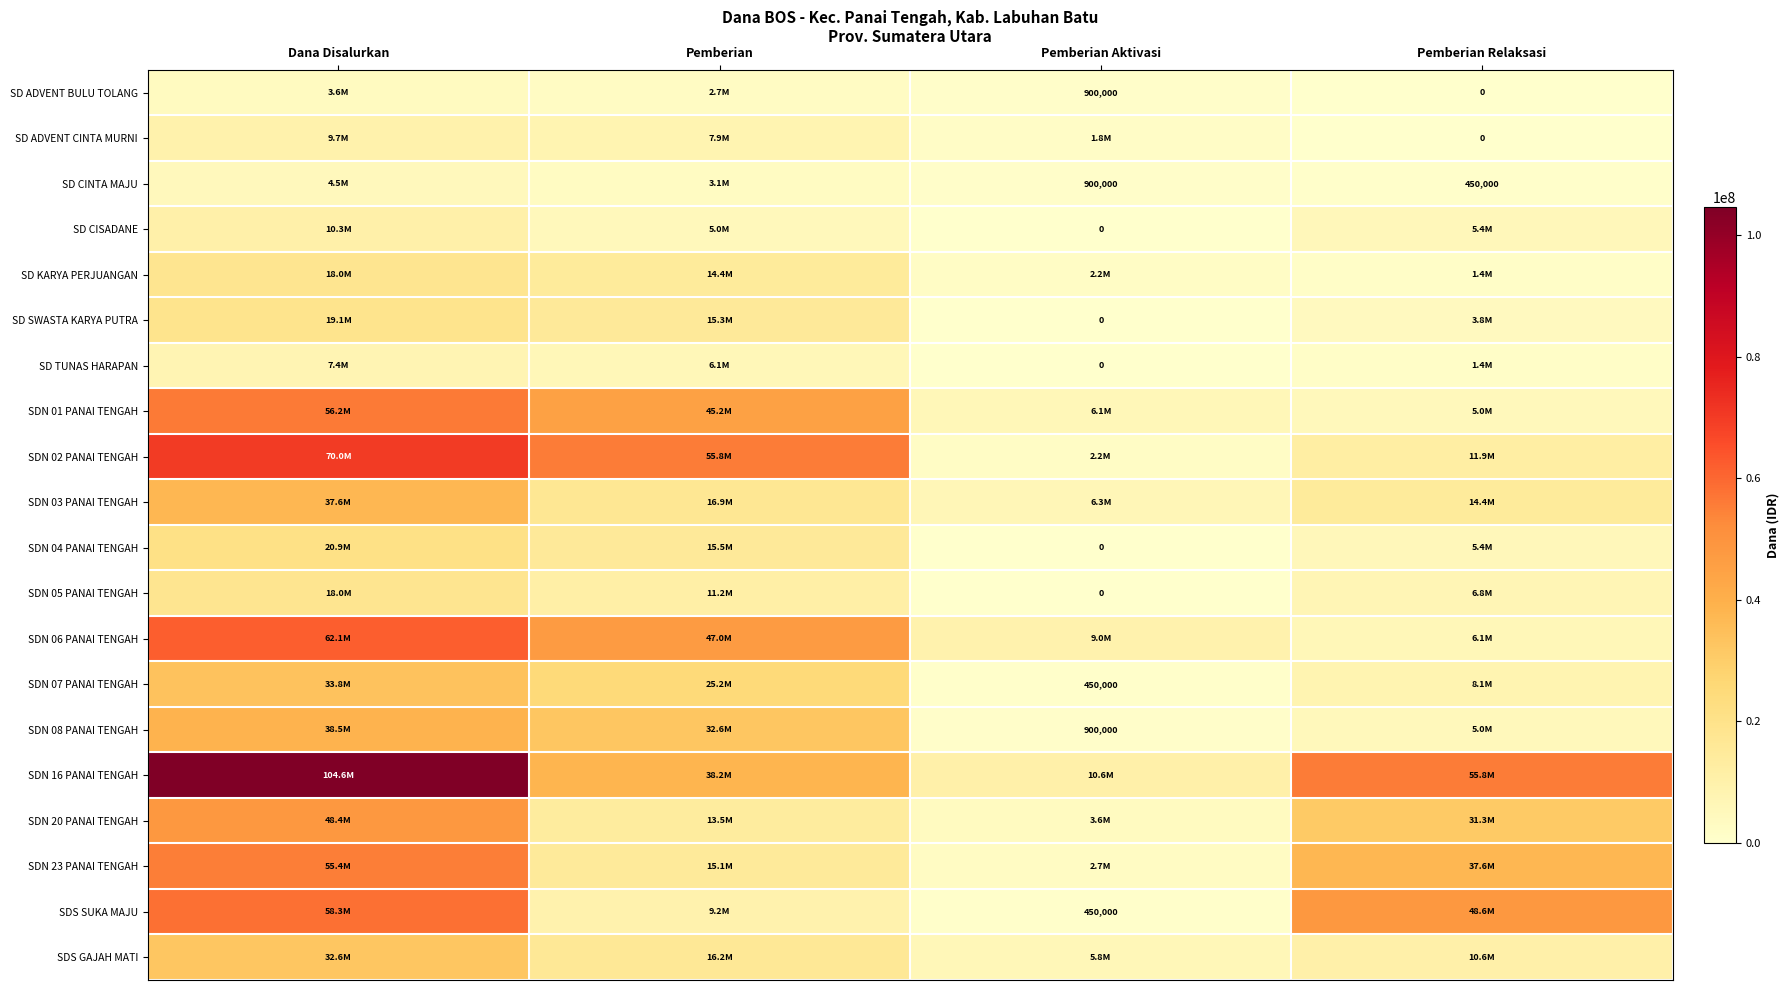

The value of SD CINTA MAJU at Pemberian Relaksasi is 450000. True or false?

True